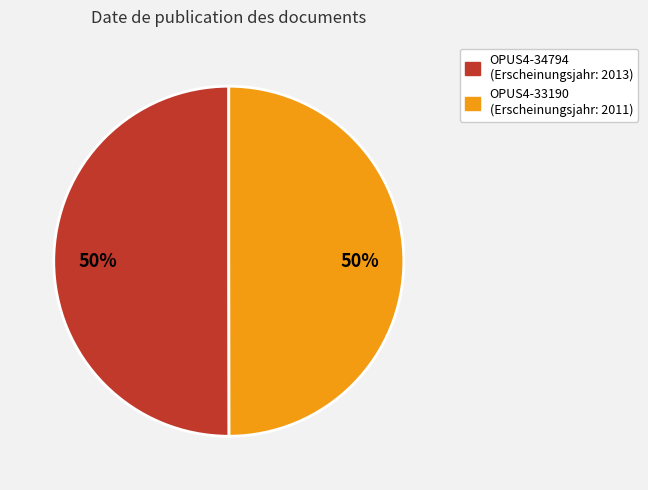

Is the sum of OPUS4-34794 and OPUS4-33190 greater than half?

Yes